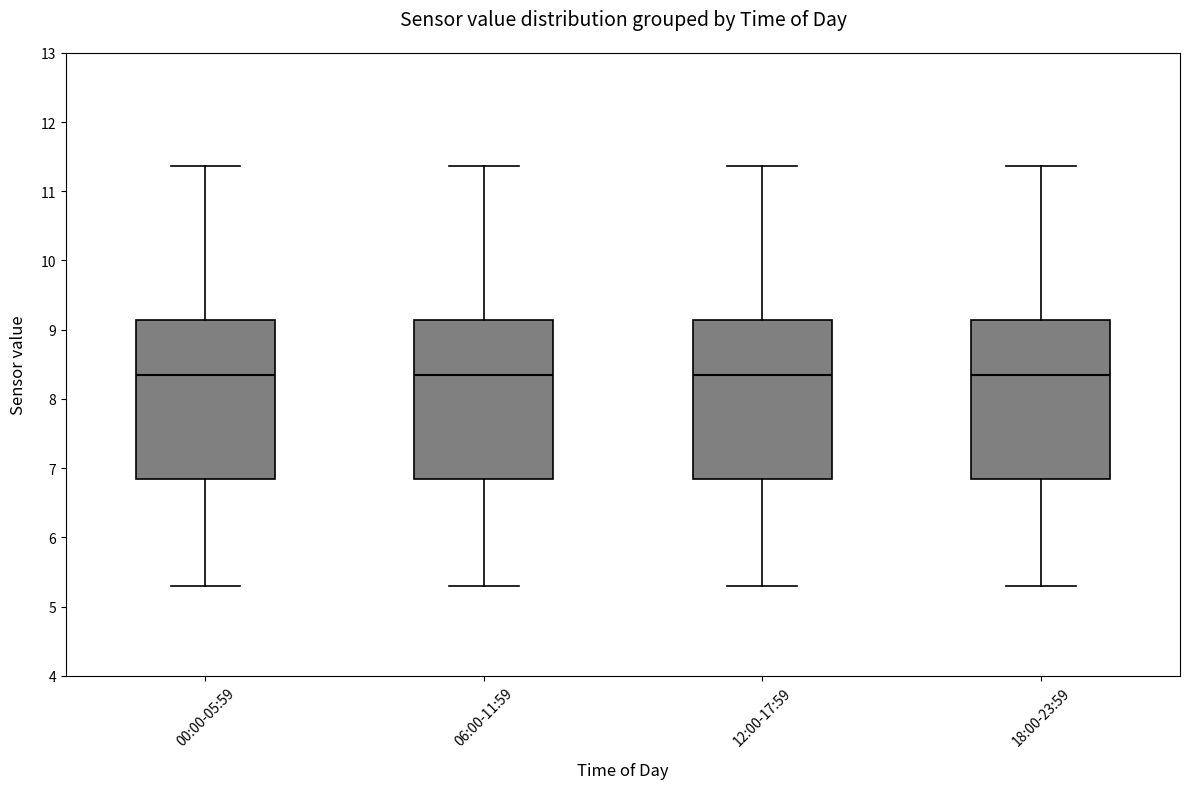

Reading left to right, transcribe this box plot: for each box, give where its median line is, the range the box spans, and where its two whiskers end, as read against the y-axis. The values are not printed on the chart, so give them approximately, as read against the axis.

00:00-05:59: median 8.3, box 6.8 to 9.1, whiskers 5.3 to 11.4
06:00-11:59: median 8.3, box 6.8 to 9.1, whiskers 5.3 to 11.4
12:00-17:59: median 8.3, box 6.8 to 9.1, whiskers 5.3 to 11.4
18:00-23:59: median 8.3, box 6.8 to 9.1, whiskers 5.3 to 11.4